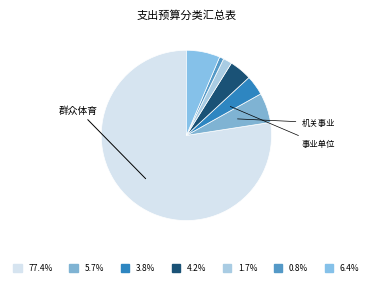

Count the number of slices in the pie.

7